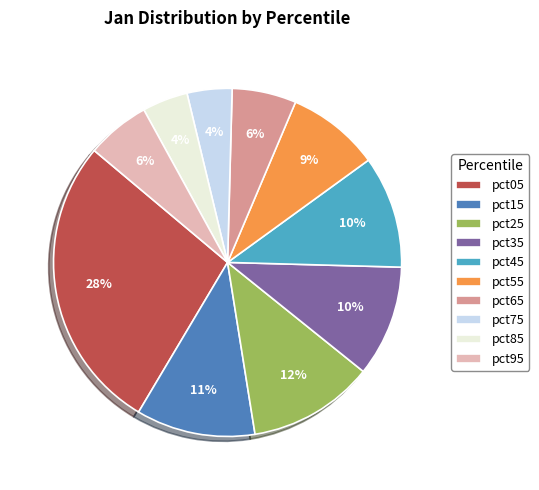

The pct55 slice represents 9% of the pie. True or false?

True